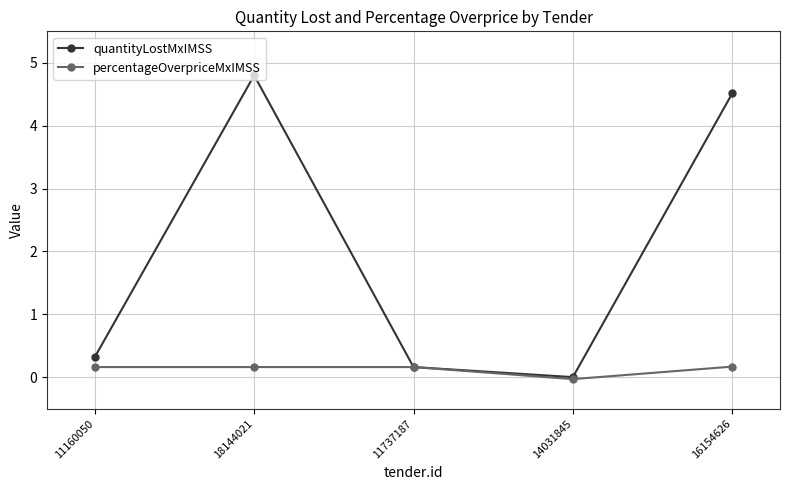

What is the average value of the percentageOverpriceMxIMSS series?

0.1